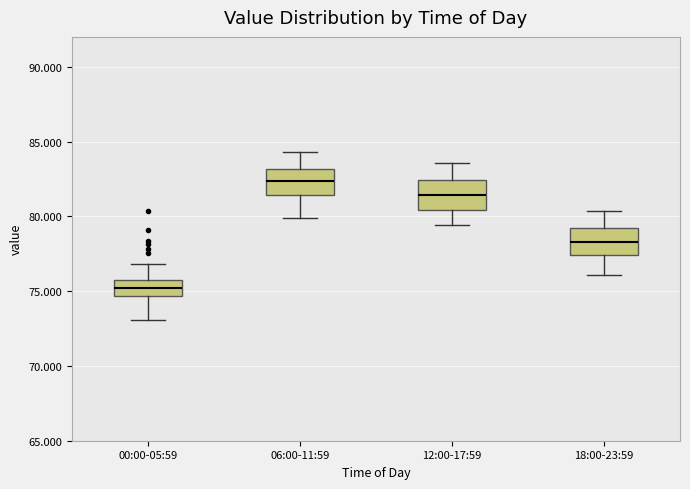

Which box's median line is the lowest?

00:00-05:59